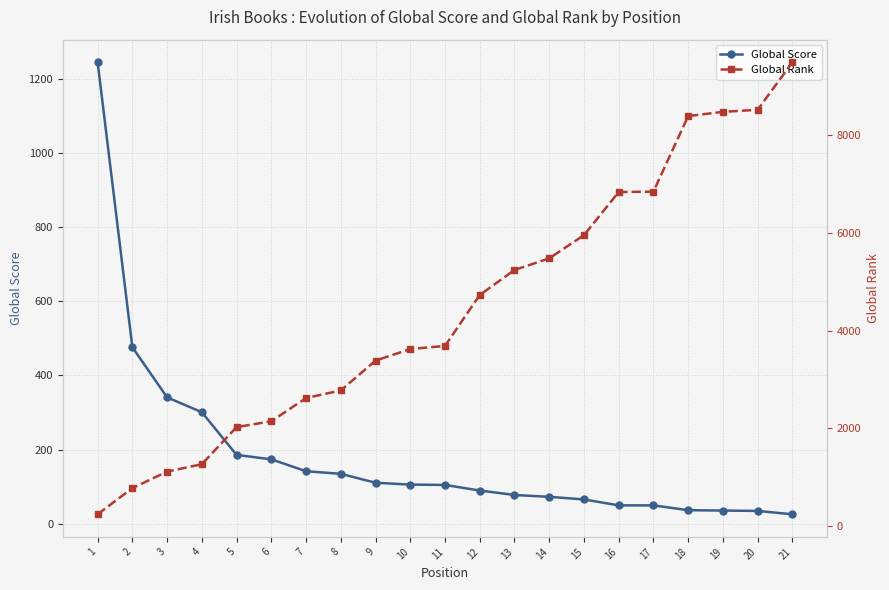

Reading right to left, list all the values displayed in this chart.

Global Score: 21=26	20=35	19=36	18=37	17=50	16=50	15=66	14=73	13=78	12=90	11=105	10=106	9=111	8=135	7=142	6=174	5=186	4=301	3=341	2=476	1=1244
Global Rank: 21=9495	20=8522	19=8480	18=8394	17=6847	16=6839	15=5956	14=5482	13=5243	12=4732	11=3690	10=3626	9=3389	8=2778	7=2623	6=2148	5=2028	4=1269	3=1117	2=780	1=244